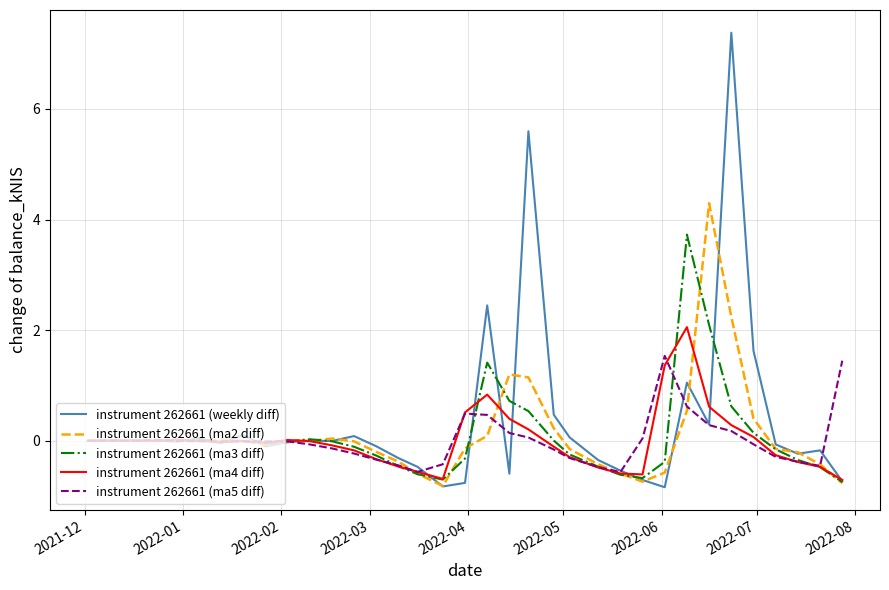

What is the smallest value displayed?

-0.8